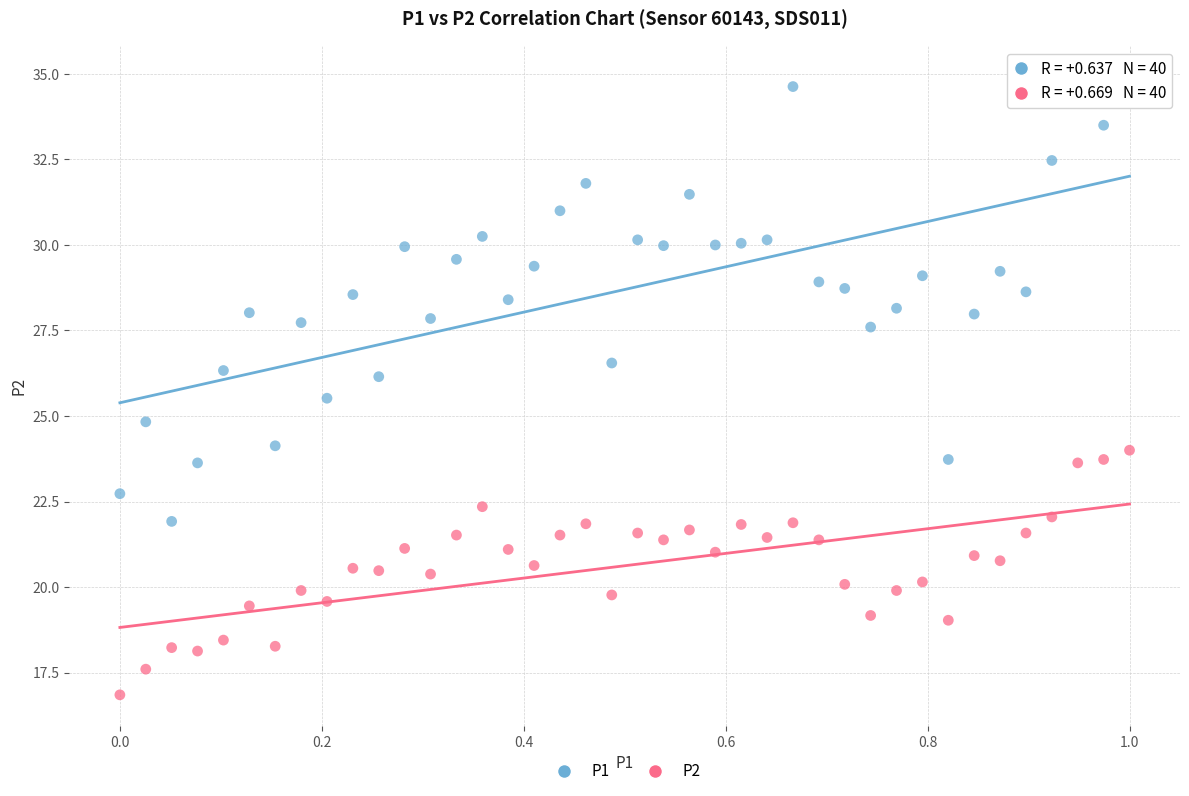

Which series contains the lowest Y value?

P2